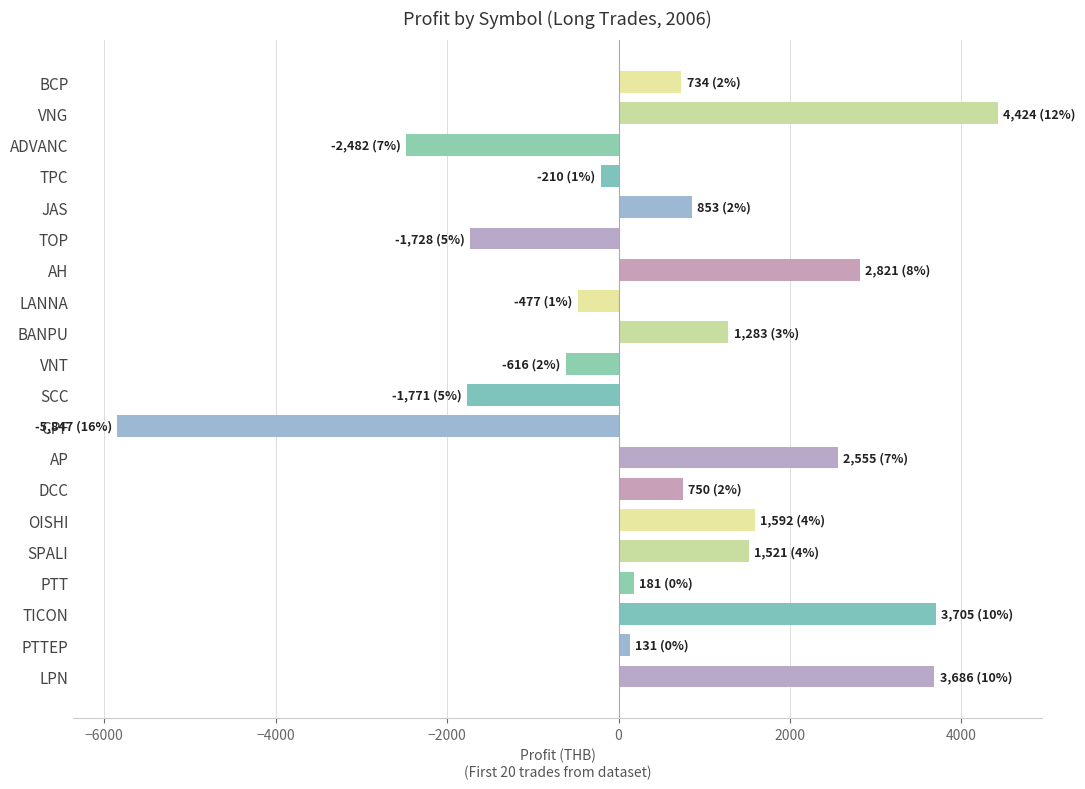

How many bars are there in total?

20